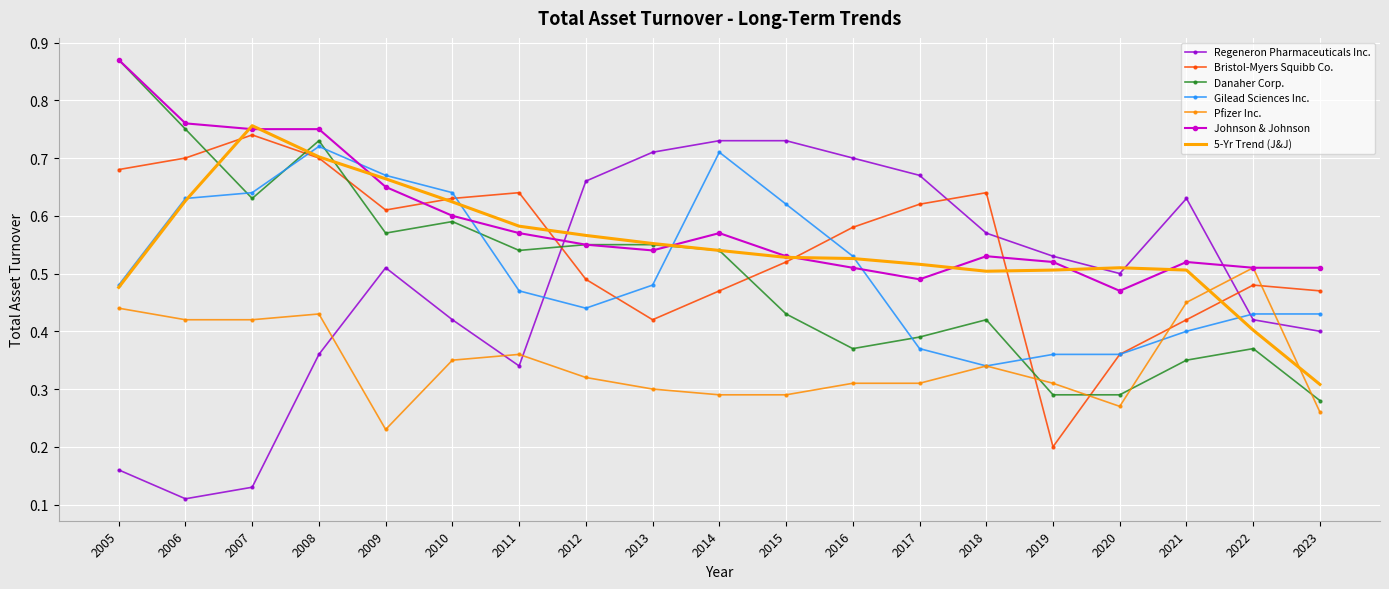

Which series changed the most between 2013 and 2023?

Regeneron Pharmaceuticals Inc.